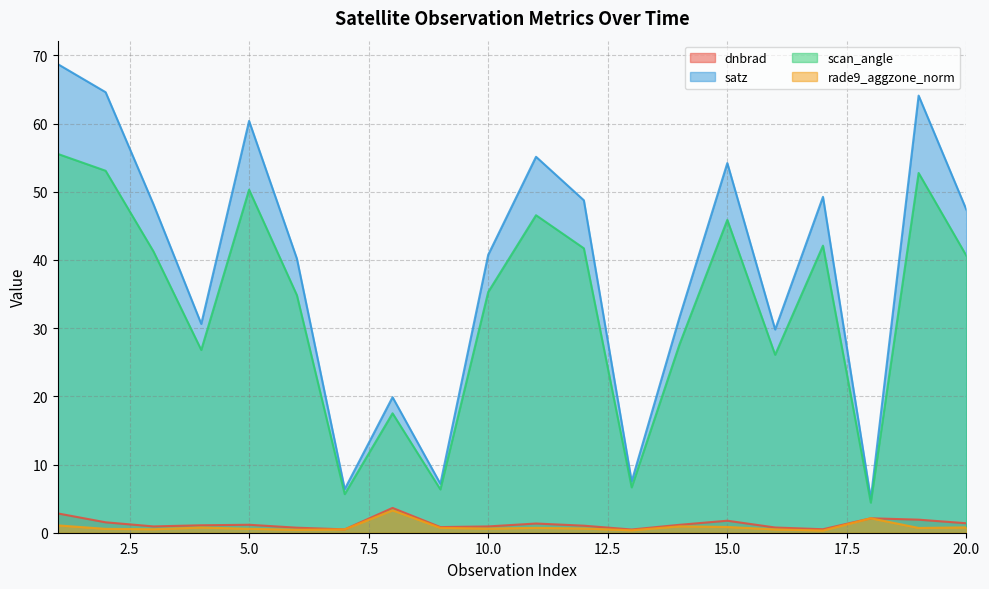

At which category is the sum across all series the highest?

1